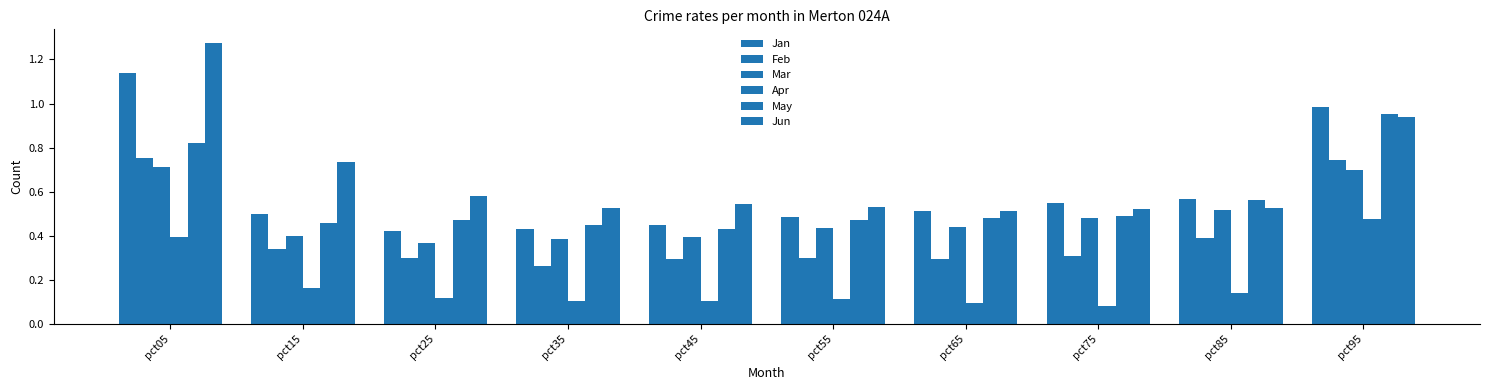

What is the difference between the maximum and minimum values in the Mar series?

0.3